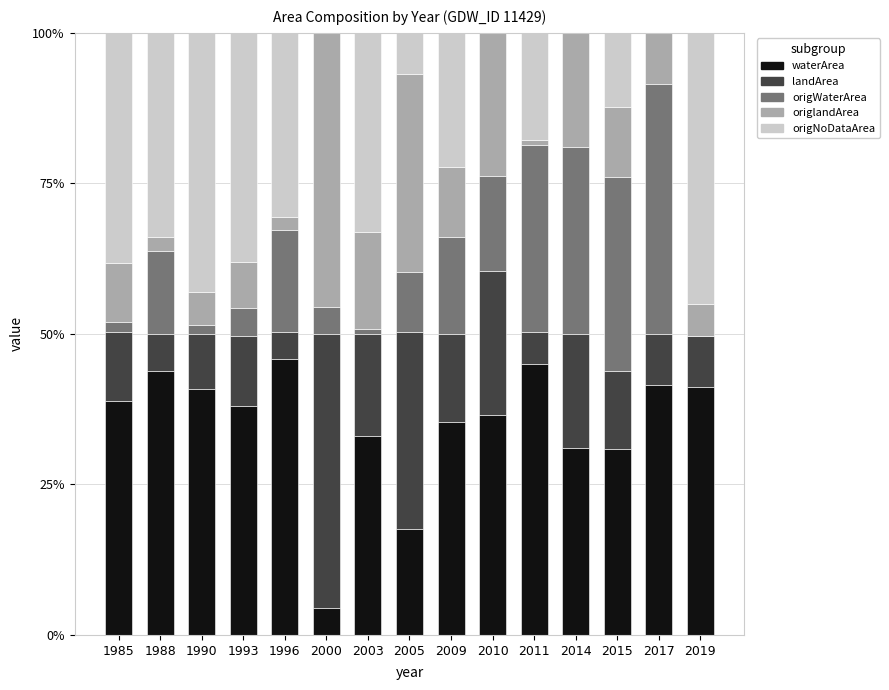

Are the bars horizontal?

No